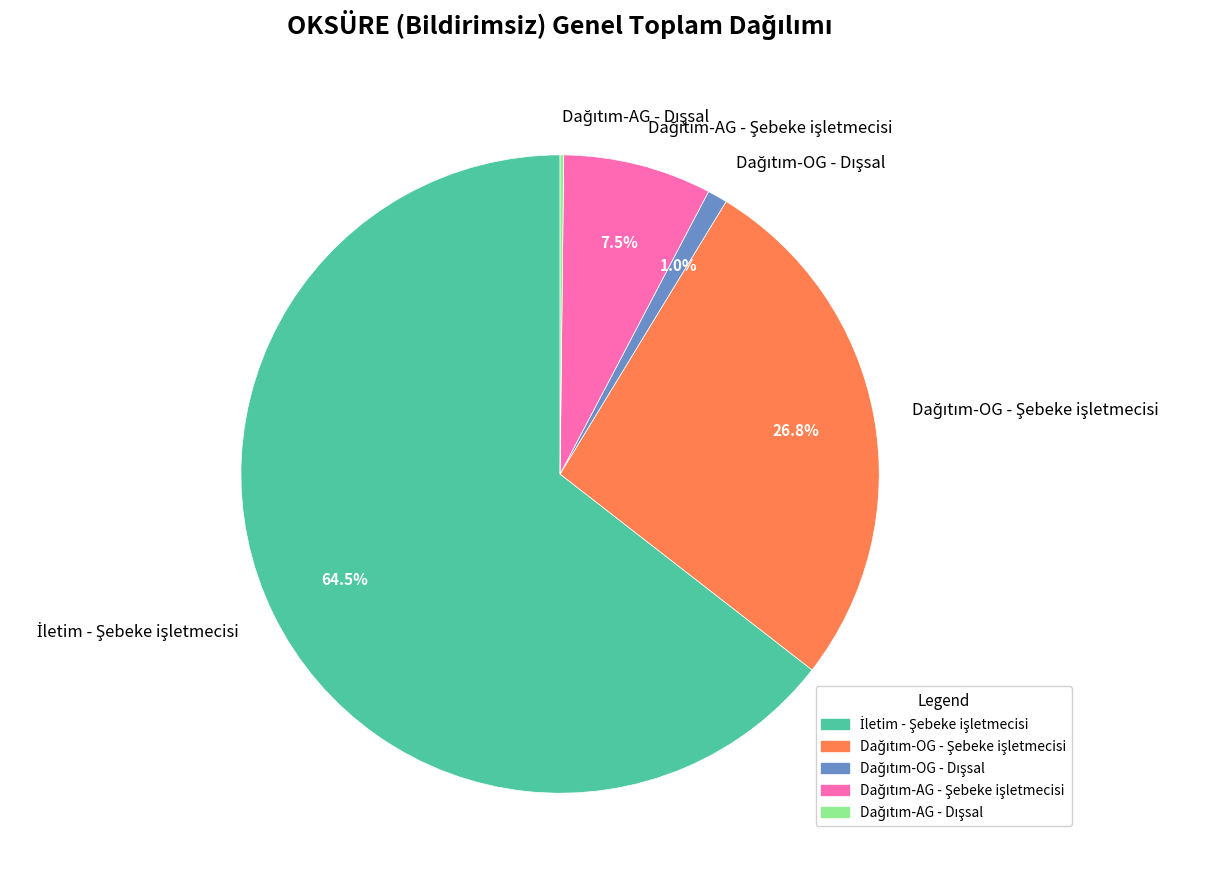

Is there any slice that represents more than half of the pie?

Yes